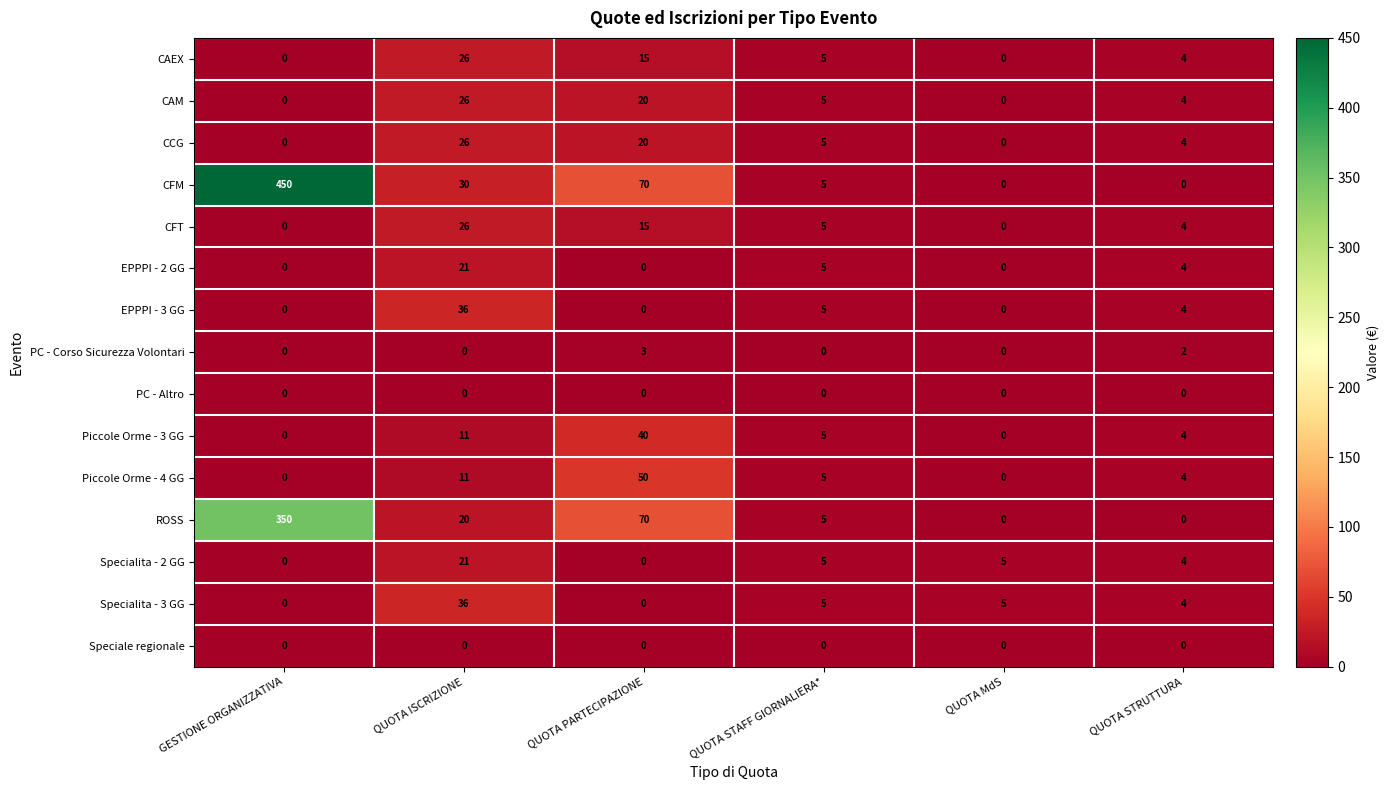

The Piccole Orme - 4 GG series shows 8 at QUOTA STAFF GIORNALIERA*. True or false?

False